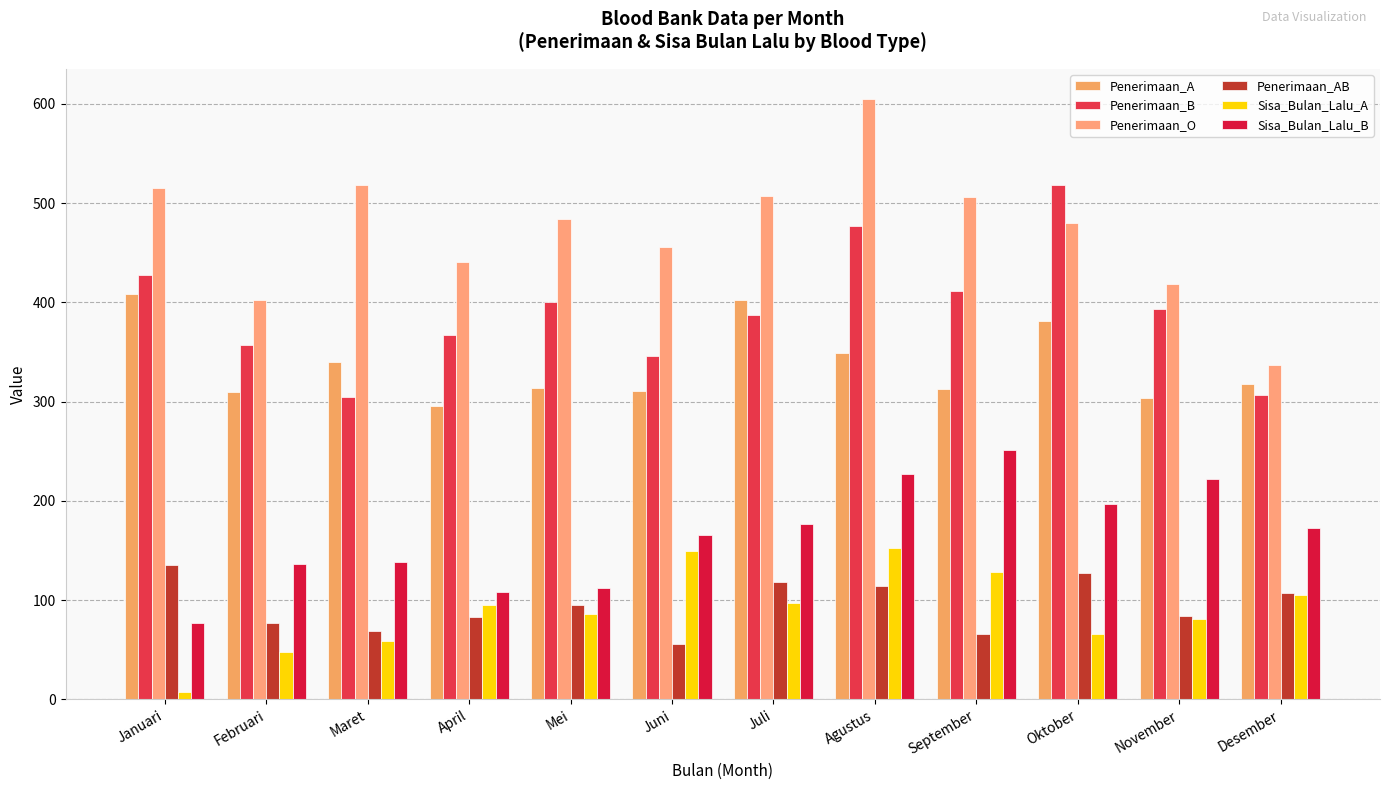

Read the Penerimaan_B value at Juni, to the nearest 10.

350